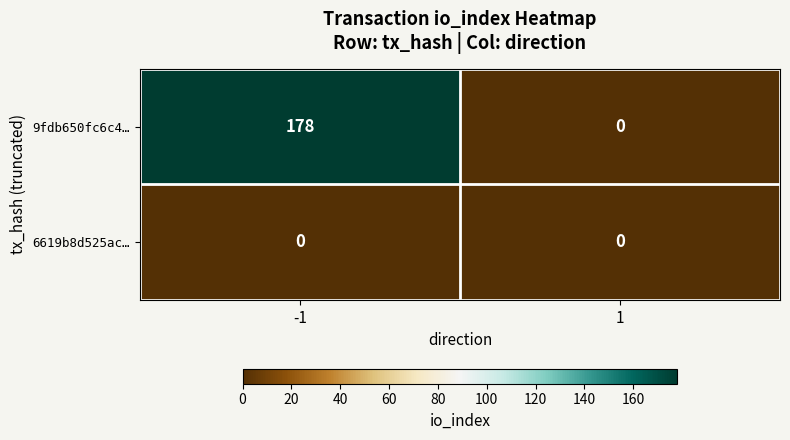

What is the maximum value for 9fdb650fc6c4…?

178